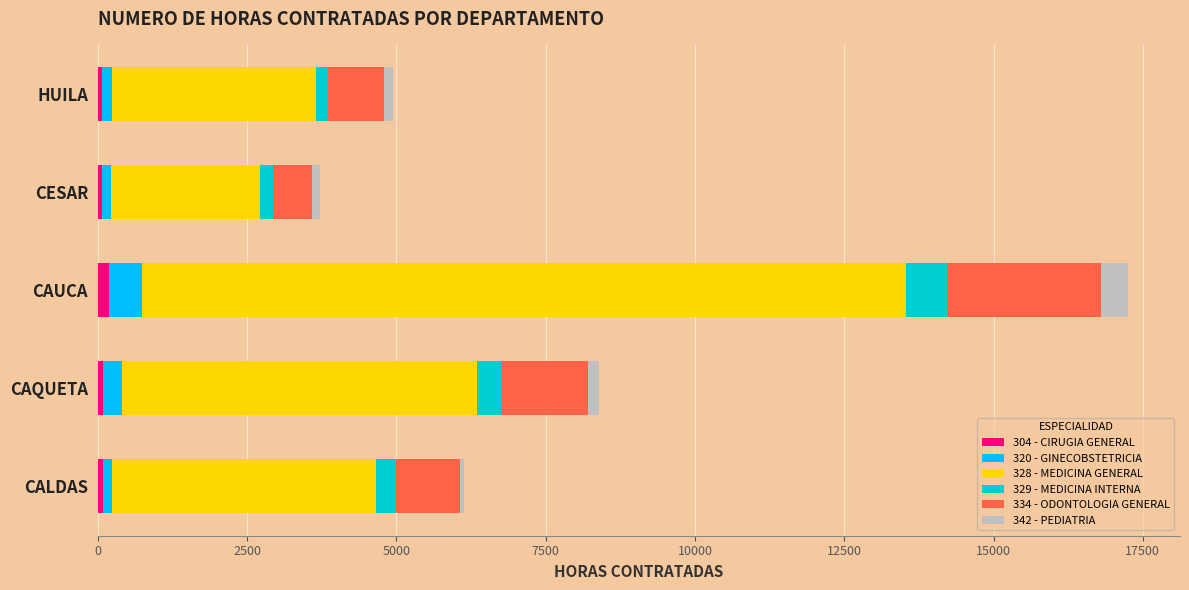

At which category is the sum across all series the highest?

CAUCA